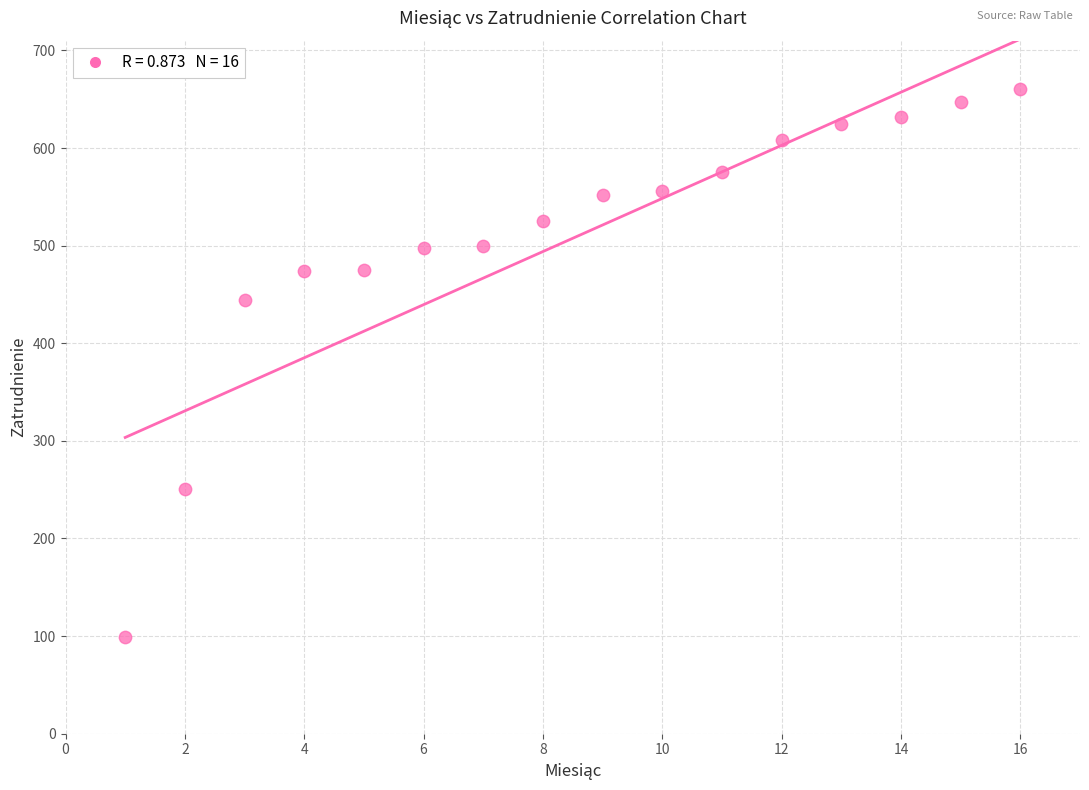

What Y value in the scatter plot is closest to 379?

444